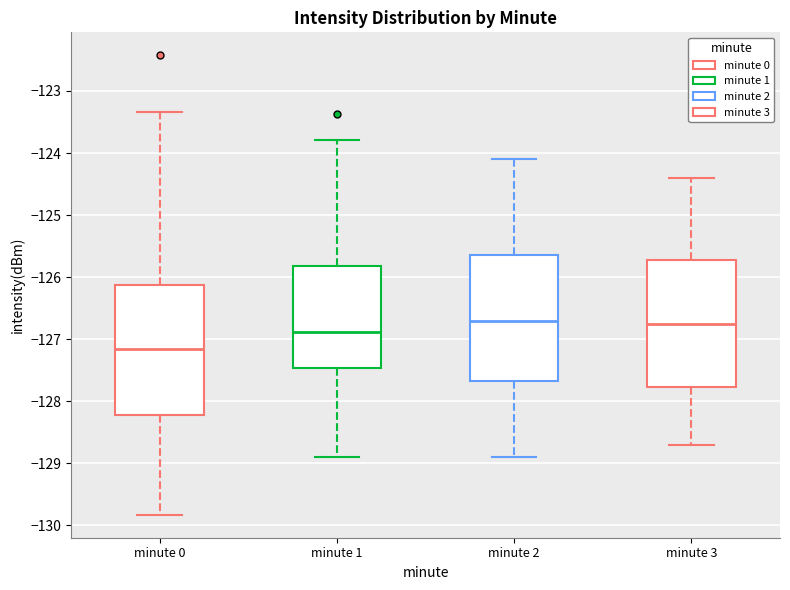

Which box has the lowest median line?

minute 0